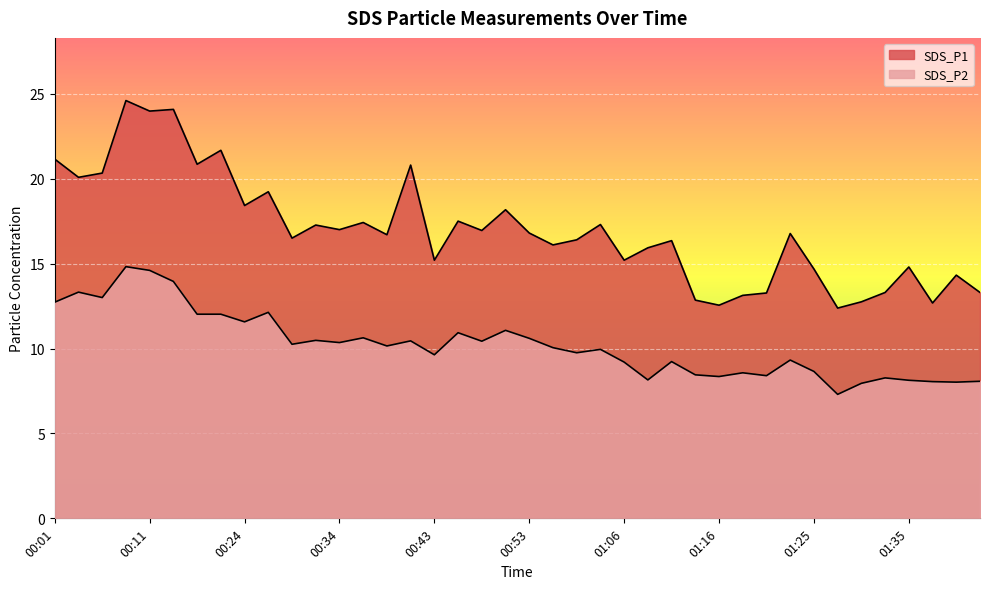

How many values in the SDS_P1 series are below 16?

15